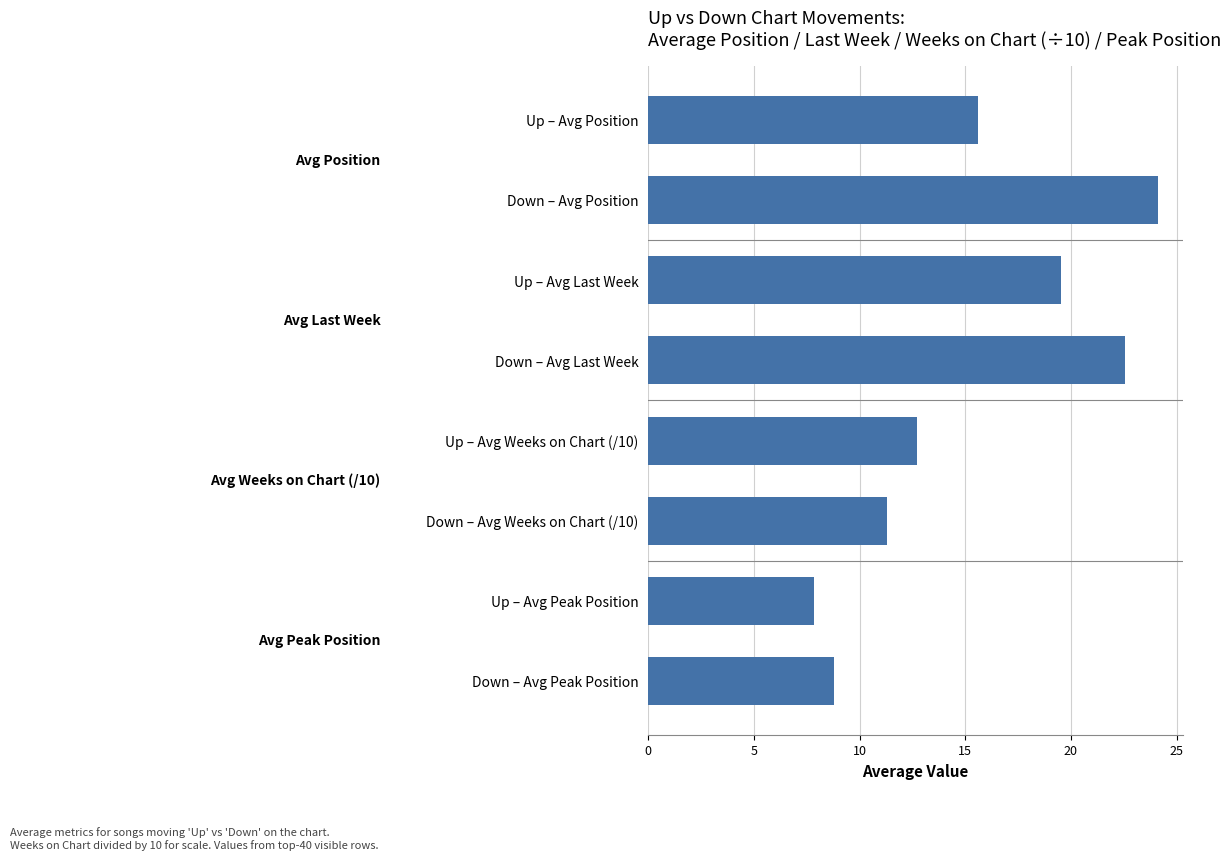

Rank the categories by value from highest to lowest.

Down – Avg Position, Down – Avg Last Week, Up – Avg Last Week, Up – Avg Position, Up – Avg Weeks on Chart (/10), Down – Avg Weeks on Chart (/10), Down – Avg Peak Position, Up – Avg Peak Position